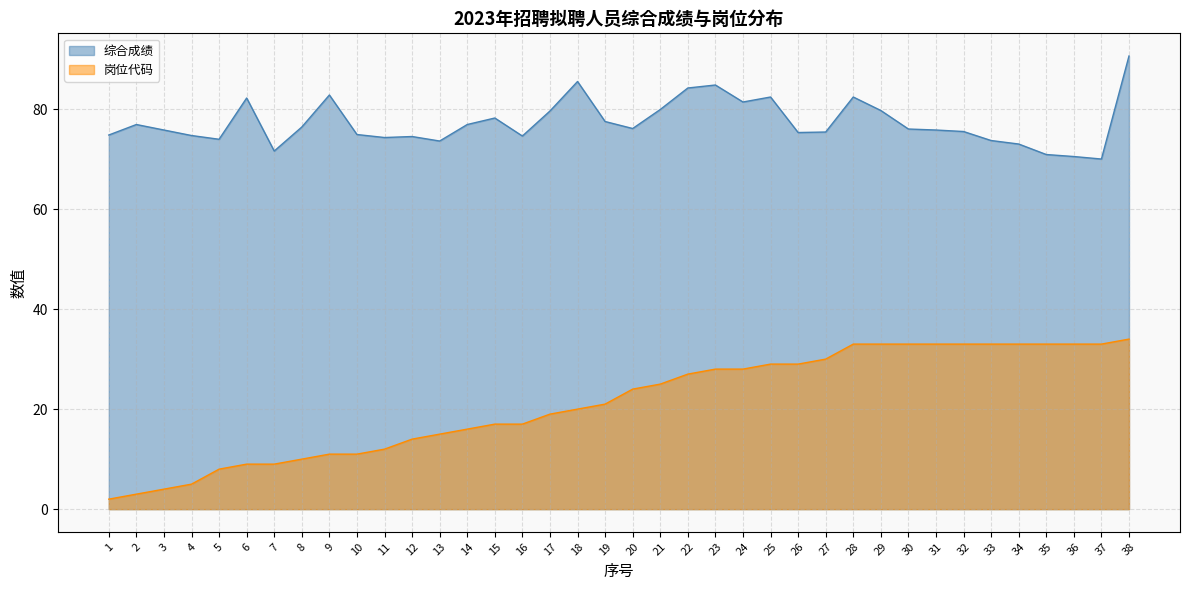

What is the smallest value displayed?

2.0